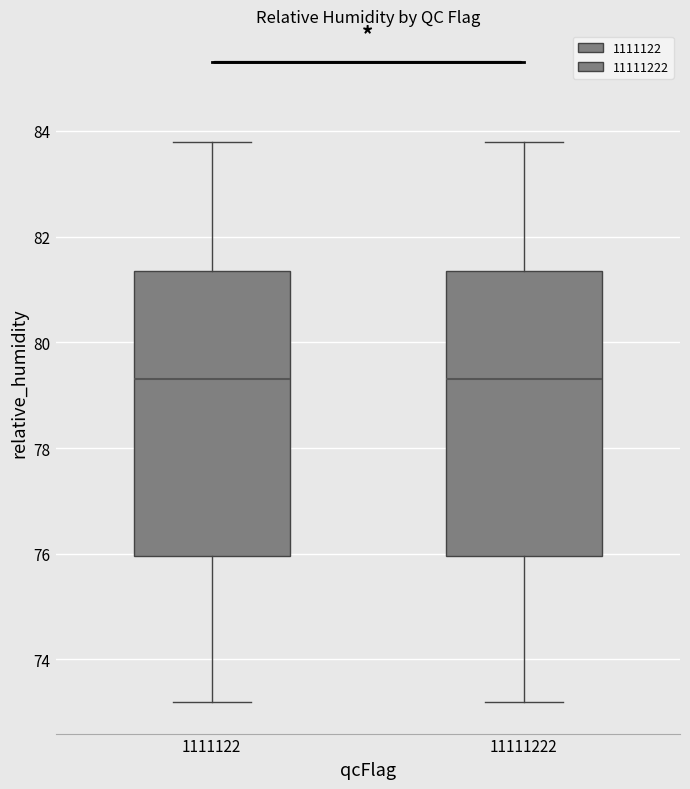

Reading left to right, read every box against the y-axis: the position of its median line, the range the box covers, and the ends of its whiskers. The values are not printed on the chart, so give them approximately, as read against the axis.

1111122: median 79.4, box 76.0 to 81.4, whiskers 73.2 to 83.8
11111222: median 79.4, box 76.0 to 81.4, whiskers 73.2 to 83.8